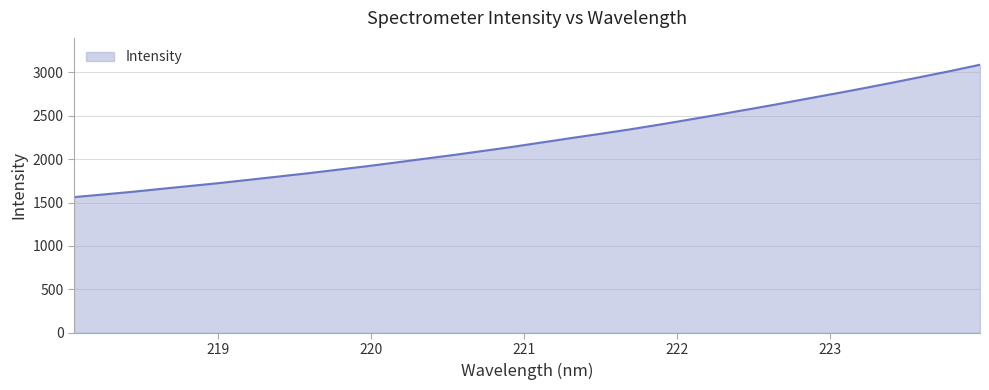

What is the greatest value displayed?

3087.2